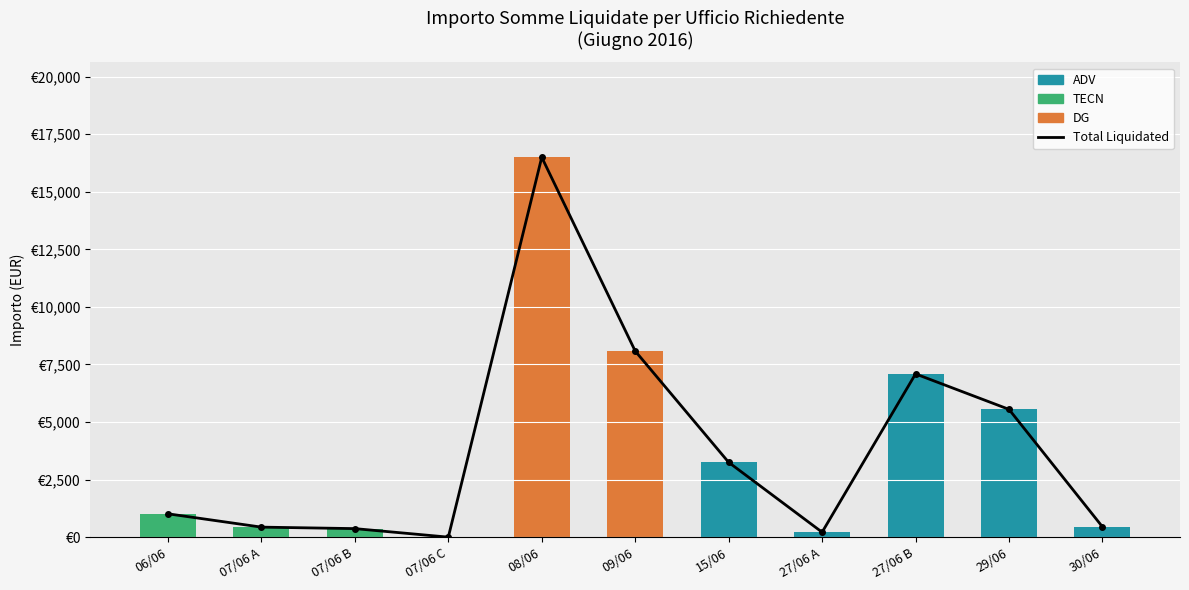

Which series has the largest total across all categories?

Total Liquidated